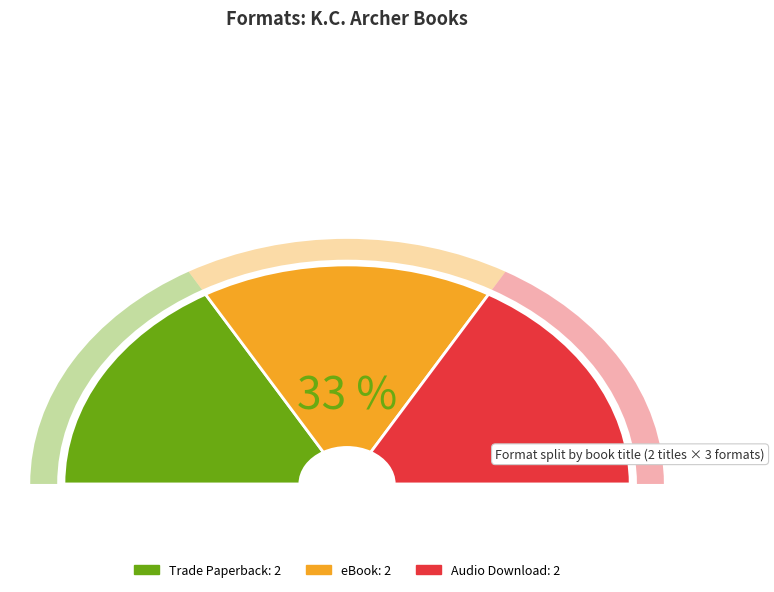

Count the number of slices in the pie.

2